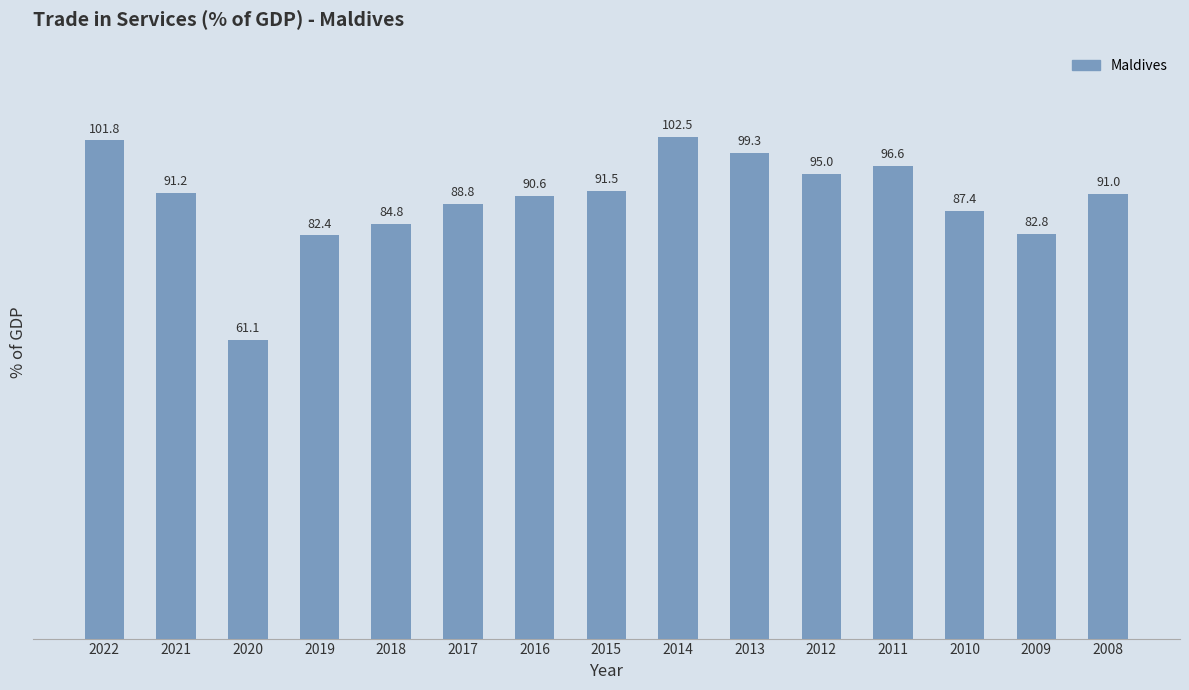

What is the ratio of the value at 2020 to the value at 2017?

0.7